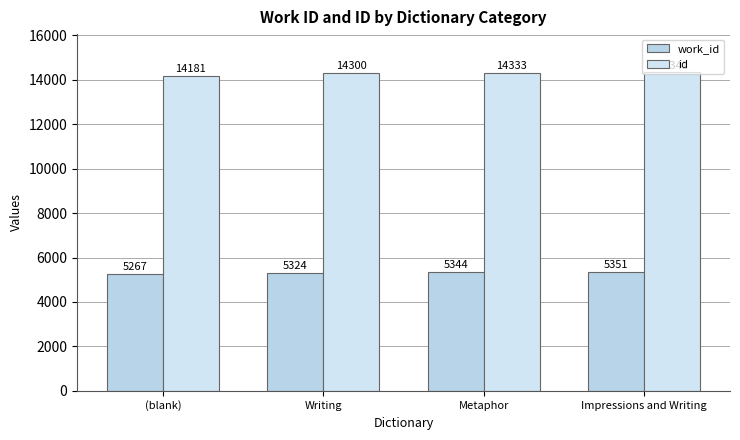

Which has a higher value, Writing or (blank)?

Writing